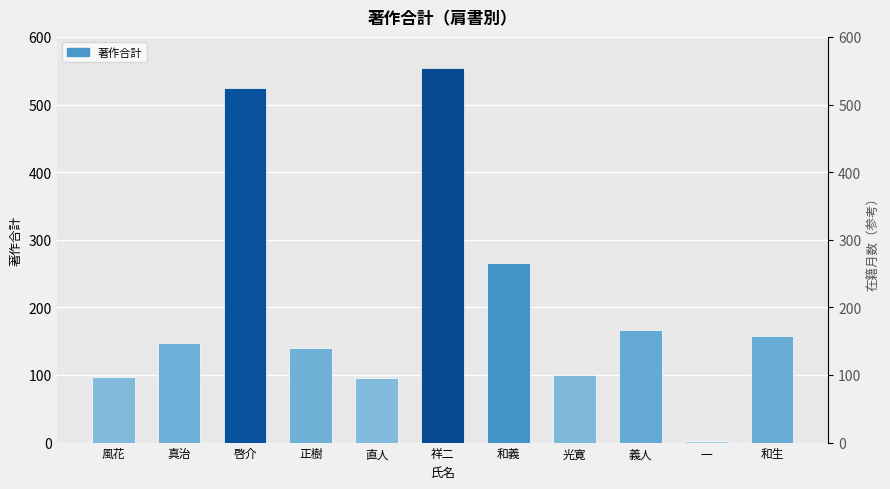

List the labels in order of value, smallest first.

一, 直人, 風花, 光寛, 正樹, 真治, 和生, 義人, 和義, 啓介, 祥二